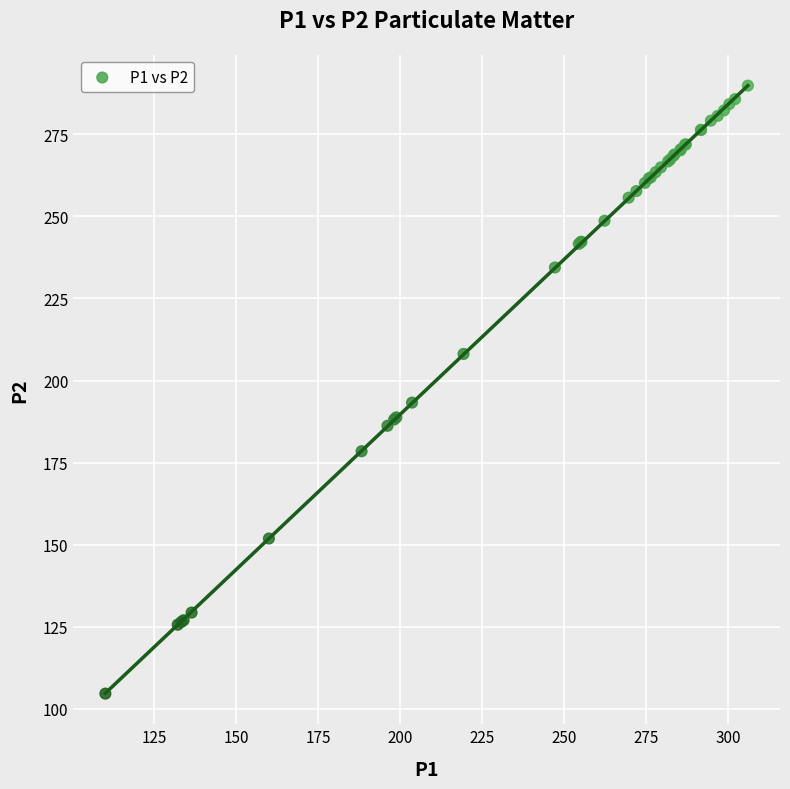

What Y value in the scatter plot is closest to 197?

193.3